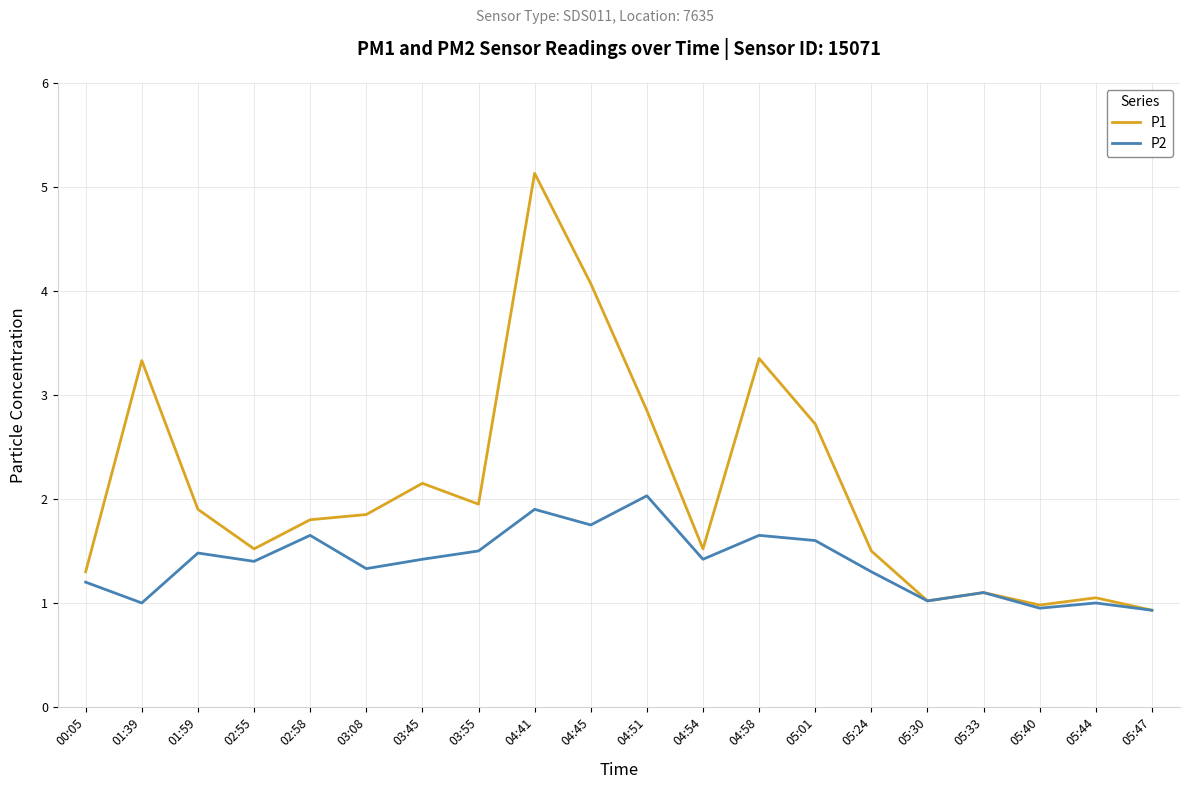

Between 02:55 and 05:47, which series saw the biggest shift?

P1